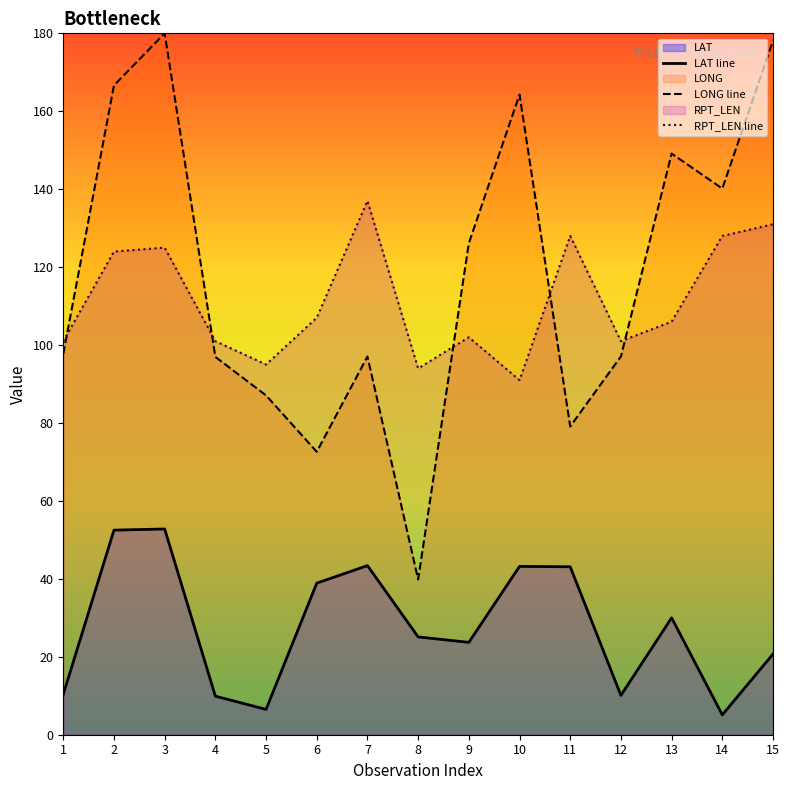

How many times do RPT_LEN line and LONG line cross each other?

5